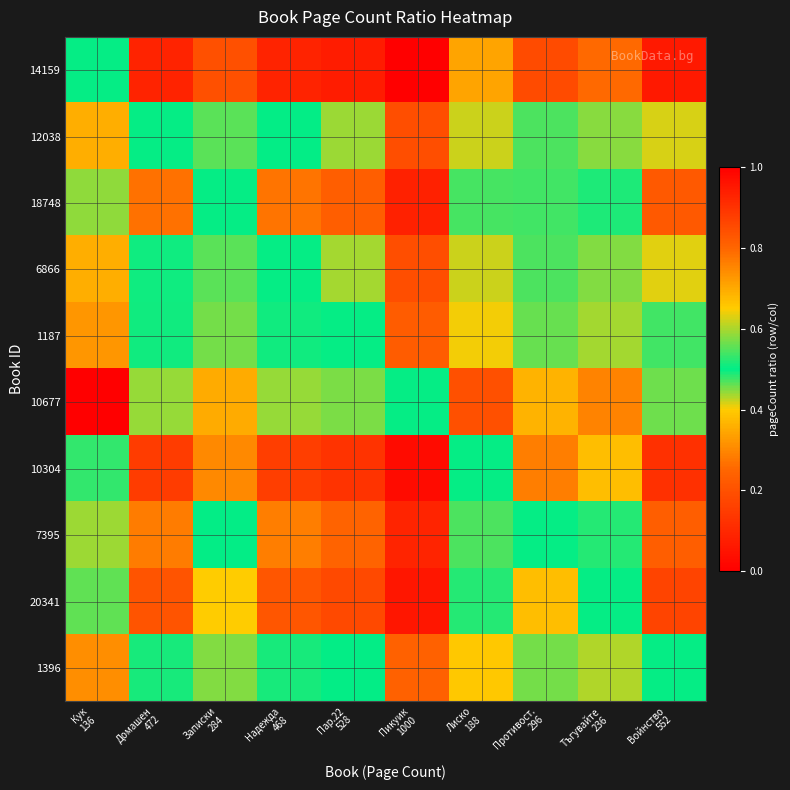

Reading left to right, what are all the values shown in this chart?

14159: Кук
136=0.5	Домашен
472=0.1	Записки
284=0.2	Надежда
468=0.1	Пар.22
528=0.1	Пикуик
1000=0.0	Лиско
188=0.3	Противост.
296=0.2	Тъгувайте
236=0.3	Войнство
552=0.1
12038: Кук
136=0.7	Домашен
472=0.5	Записки
284=0.6	Надежда
468=0.5	Пар.22
528=0.4	Пикуик
1000=0.2	Лиско
188=0.6	Противост.
296=0.5	Тъгувайте
236=0.6	Войнство
552=0.4
18748: Кук
136=0.6	Домашен
472=0.3	Записки
284=0.5	Надежда
468=0.3	Пар.22
528=0.2	Пикуик
1000=0.1	Лиско
188=0.5	Противост.
296=0.5	Тъгувайте
236=0.5	Войнство
552=0.2
6866: Кук
136=0.7	Домашен
472=0.5	Записки
284=0.6	Надежда
468=0.5	Пар.22
528=0.4	Пикуик
1000=0.2	Лиско
188=0.6	Противост.
296=0.5	Тъгувайте
236=0.6	Войнство
552=0.4
1187: Кук
136=0.7	Домашен
472=0.5	Записки
284=0.6	Надежда
468=0.5	Пар.22
528=0.5	Пикуик
1000=0.2	Лиско
188=0.6	Противост.
296=0.6	Тъгувайте
236=0.6	Войнство
552=0.5
10677: Кук
136=1.0	Домашен
472=0.6	Записки
284=0.7	Надежда
468=0.6	Пар.22
528=0.6	Пикуик
1000=0.5	Лиско
188=0.8	Противост.
296=0.7	Тъгувайте
236=0.8	Войнство
552=0.6
10304: Кук
136=0.5	Домашен
472=0.2	Записки
284=0.3	Надежда
468=0.2	Пар.22
528=0.1	Пикуик
1000=0.0	Лиско
188=0.5	Противост.
296=0.3	Тъгувайте
236=0.4	Войнство
552=0.1
7395: Кук
136=0.6	Домашен
472=0.3	Записки
284=0.5	Надежда
468=0.3	Пар.22
528=0.2	Пикуик
1000=0.1	Лиско
188=0.5	Противост.
296=0.5	Тъгувайте
236=0.5	Войнство
552=0.2
20341: Кук
136=0.6	Домашен
472=0.2	Записки
284=0.4	Надежда
468=0.2	Пар.22
528=0.2	Пикуик
1000=0.1	Лиско
188=0.5	Противост.
296=0.4	Тъгувайте
236=0.5	Войнство
552=0.2
1396: Кук
136=0.7	Домашен
472=0.5	Записки
284=0.6	Надежда
468=0.5	Пар.22
528=0.5	Пикуик
1000=0.2	Лиско
188=0.7	Противост.
296=0.6	Тъгувайте
236=0.6	Войнство
552=0.5